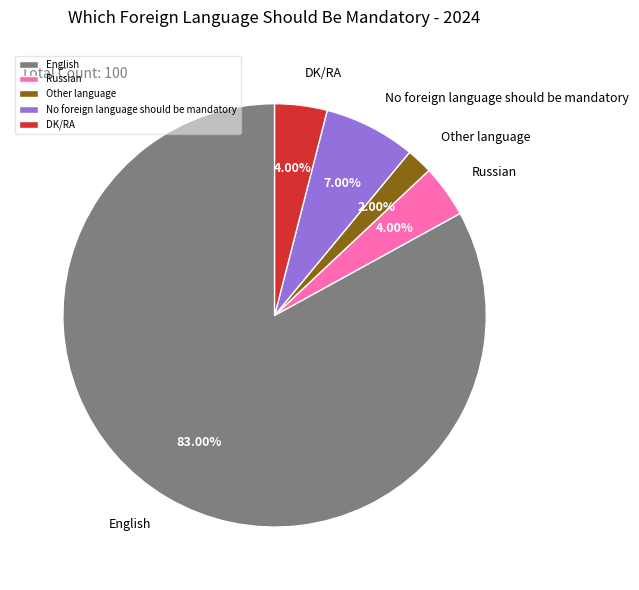

What is the majority slice?

English